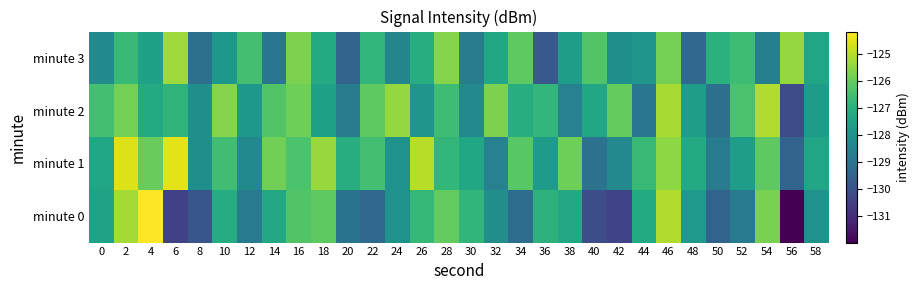

Reading left to right, what are all the values shown in this chart?

minute 0: 0=-127.5	2=-125.2	4=-124.2	6=-130.4	8=-129.9	10=-127.1	12=-128.8	14=-127.3	16=-126.3	18=-126.1	20=-129.0	22=-129.3	24=-128.0	26=-126.8	28=-126.0	30=-126.8	32=-128.1	34=-129.2	36=-126.9	38=-127.3	40=-130.1	42=-130.4	44=-127.2	46=-125.1	48=-127.8	50=-129.5	52=-128.8	54=-125.7	56=-132.0	58=-128.0
minute 1: 0=-127.4	2=-124.6	4=-126.0	6=-124.5	8=-128.1	10=-126.6	12=-128.3	14=-125.8	16=-126.4	18=-125.4	20=-127.1	22=-126.5	24=-128.0	26=-125.0	28=-126.8	30=-127.3	32=-128.5	34=-126.2	36=-127.7	38=-125.9	40=-129.0	42=-128.3	44=-126.7	46=-125.5	48=-127.2	50=-128.8	52=-127.6	54=-126.1	56=-129.5	58=-127.4
minute 2: 0=-126.5	2=-125.8	4=-127.2	6=-126.9	8=-128.1	10=-125.6	12=-127.8	14=-126.3	16=-125.9	18=-127.5	20=-128.7	22=-126.1	24=-125.4	26=-127.9	28=-126.6	30=-128.3	32=-125.7	34=-127.1	36=-126.8	38=-128.5	40=-127.3	42=-126.0	44=-128.9	46=-125.2	48=-127.6	50=-129.1	52=-126.4	54=-125.1	56=-130.2	58=-127.7
minute 3: 0=-128.2	2=-126.7	4=-127.5	6=-125.3	8=-129.1	10=-127.8	12=-126.5	14=-128.9	16=-125.7	18=-127.2	20=-129.5	22=-126.8	24=-128.4	26=-127.1	28=-125.6	30=-128.7	32=-127.3	34=-126.1	36=-129.8	38=-127.6	40=-126.3	42=-128.1	44=-127.9	46=-125.8	48=-129.3	50=-127.0	52=-126.6	54=-128.6	56=-125.4	58=-127.4